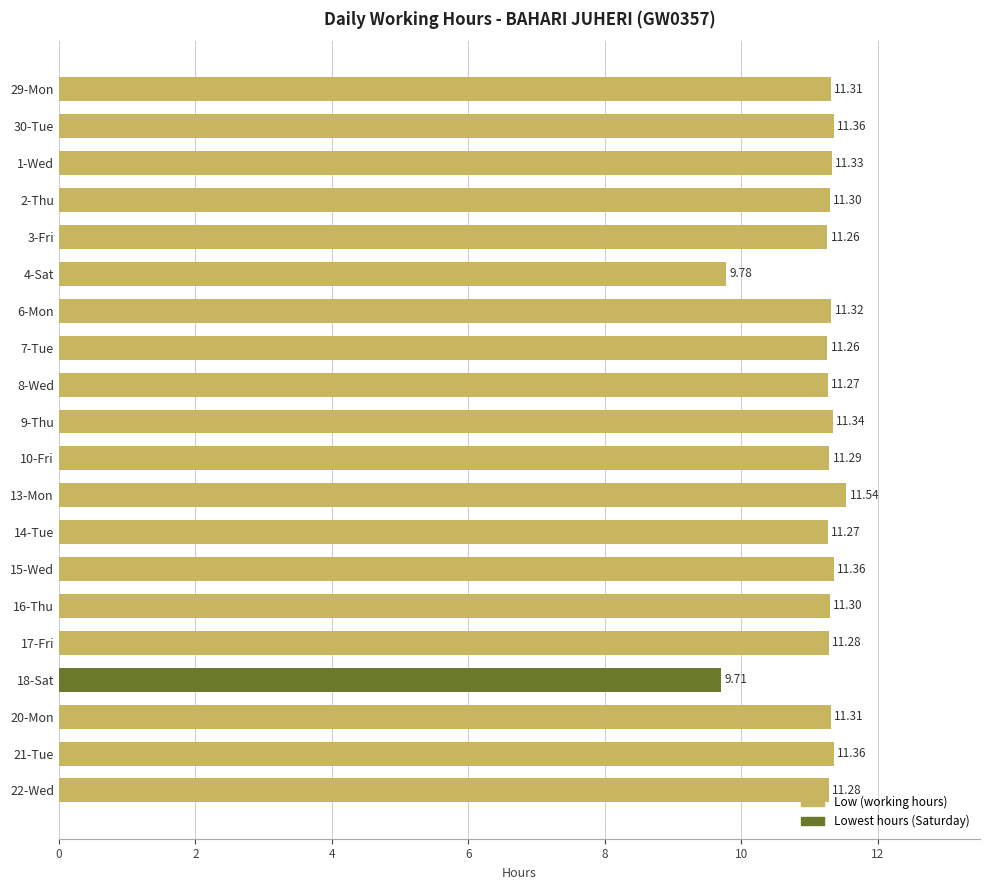

Between 3-Fri and 29-Mon, which is larger?

29-Mon